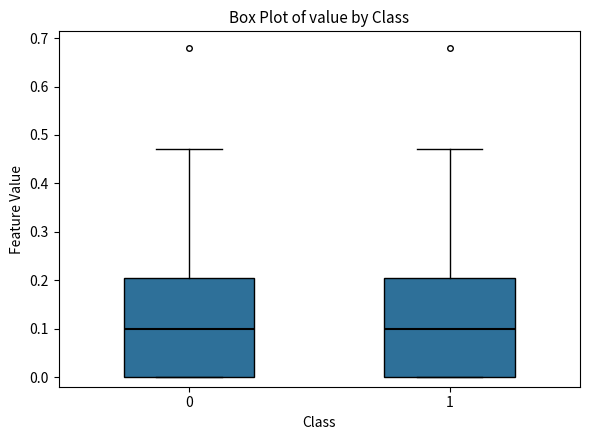

Reading left to right, read every box against the y-axis: the position of its median line, the range the box covers, and the ends of its whiskers. The values are not printed on the chart, so give them approximately, as read against the axis.

0: median 0.10, box 0.00 to 0.21, whiskers 0.00 to 0.47
1: median 0.10, box 0.00 to 0.21, whiskers 0.00 to 0.47